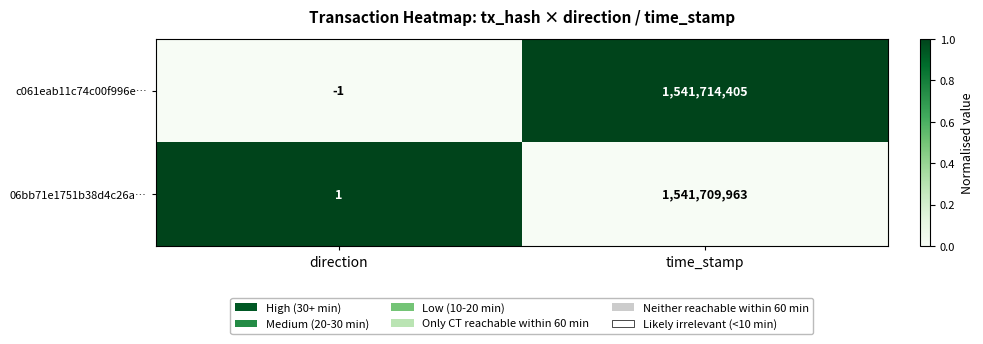

The value of 06bb71e1751b38d4c26a… at time_stamp is 1541709963. True or false?

True